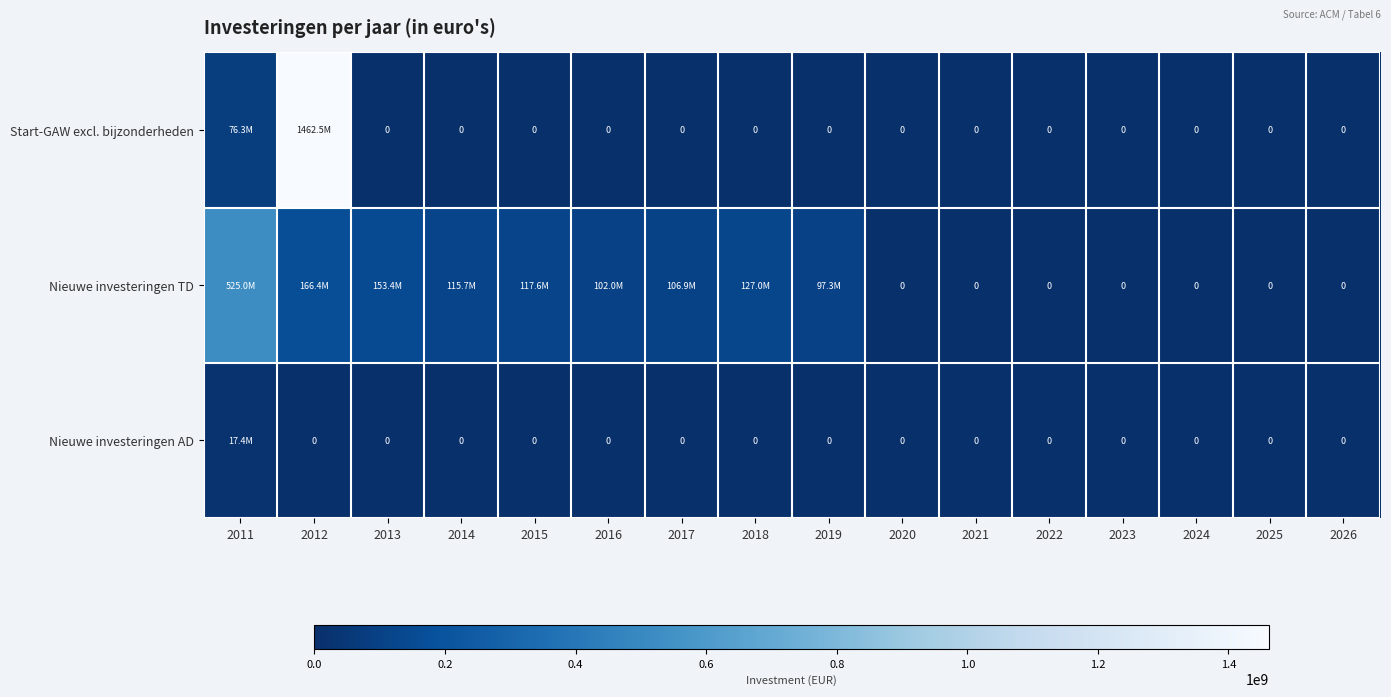

What is the average value of the Nieuwe investeringen TD series?

94458481.3